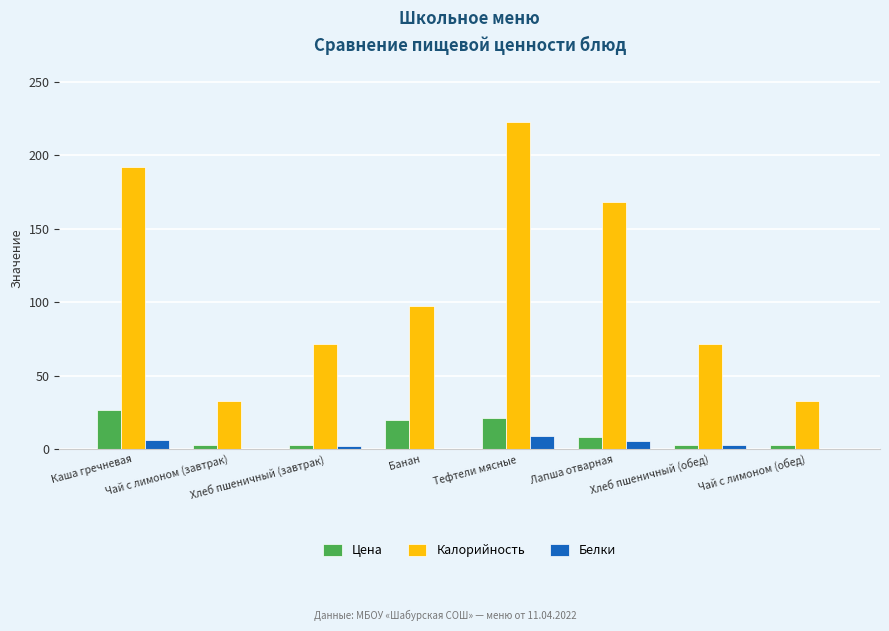

Which series has the largest total across all categories?

Калорийность